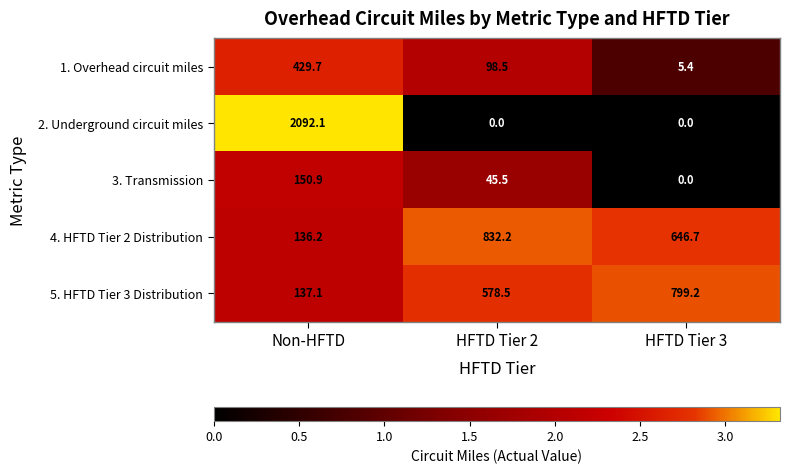

At which category is the sum across all series the highest?

Non-HFTD